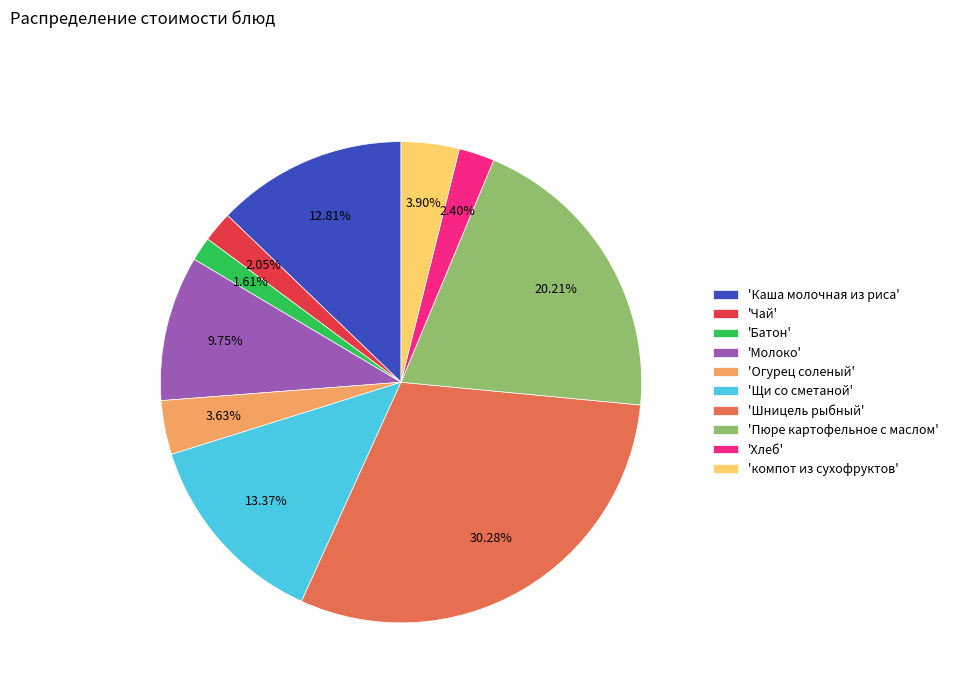

Combined, do 'Каша молочная из риса' and 'Щи со сметаной' account for over 50%?

No